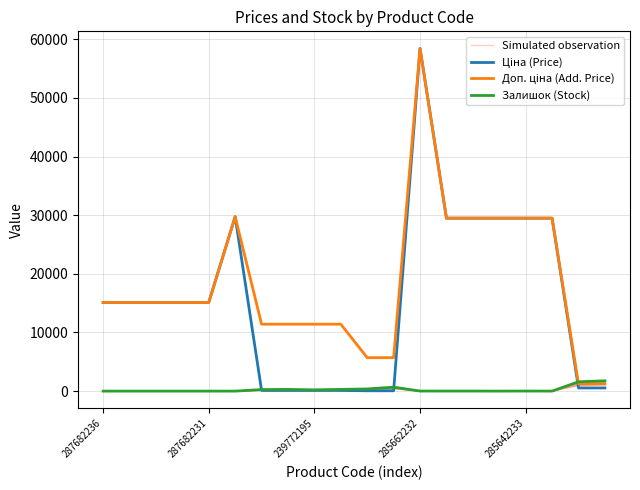

What is the difference between the Доп. ціна (Add. Price) values at 15 and 287682231?

14371.5